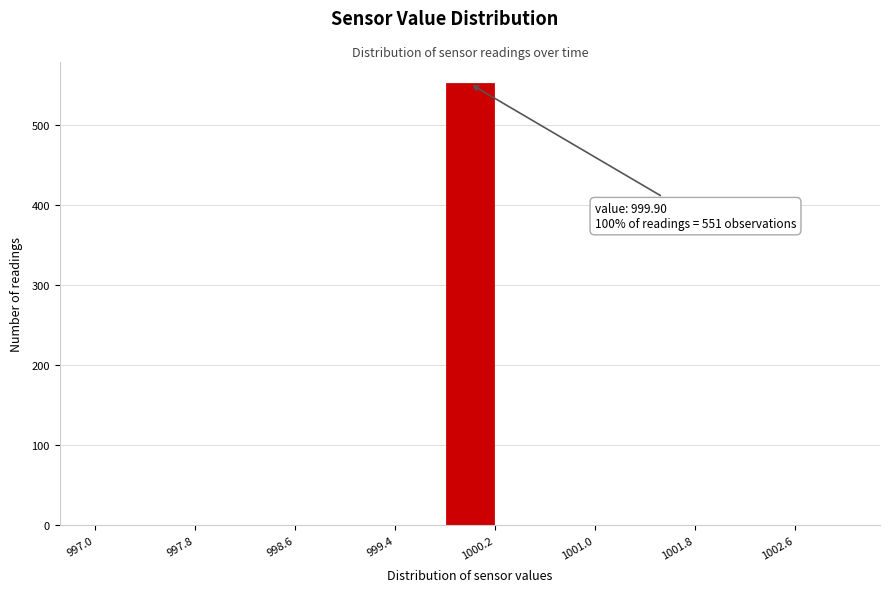

Over which range of the x-axis is the bar tallest?

999.8 to 1000.2